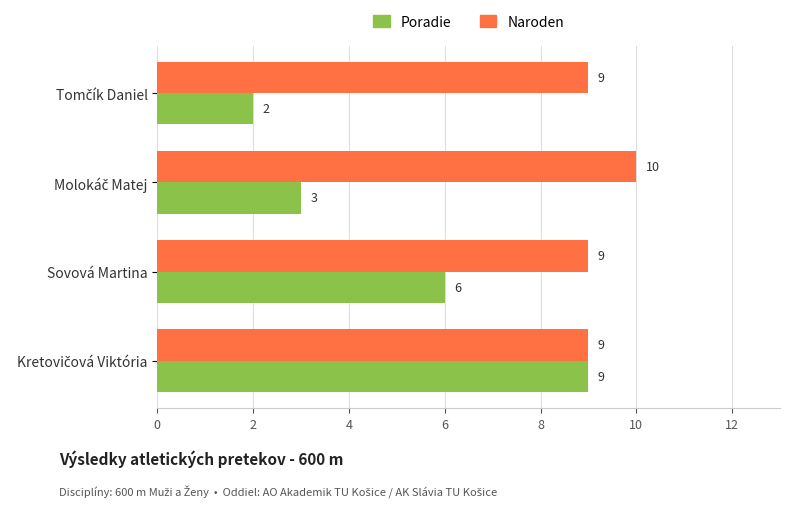

Count the Poradie values in the range 3 to 9.

3